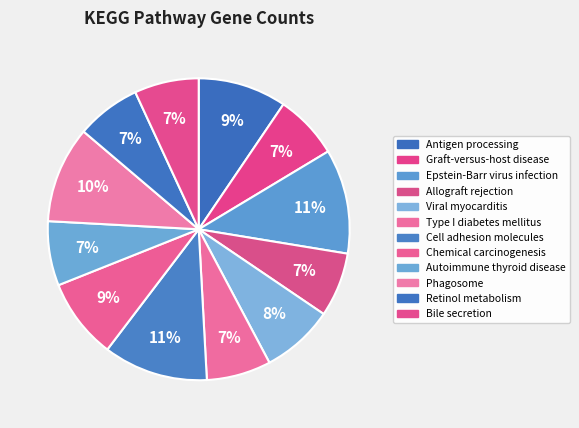

To the nearest percent, what percentage of the pie is Allograft rejection?

7%